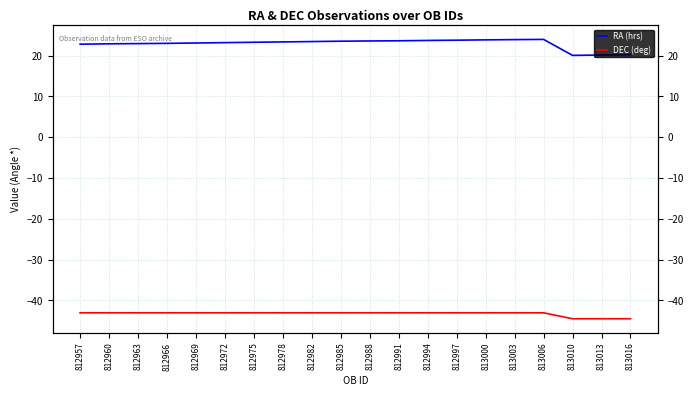

What is the average value of the DEC (deg) series?

-43.3